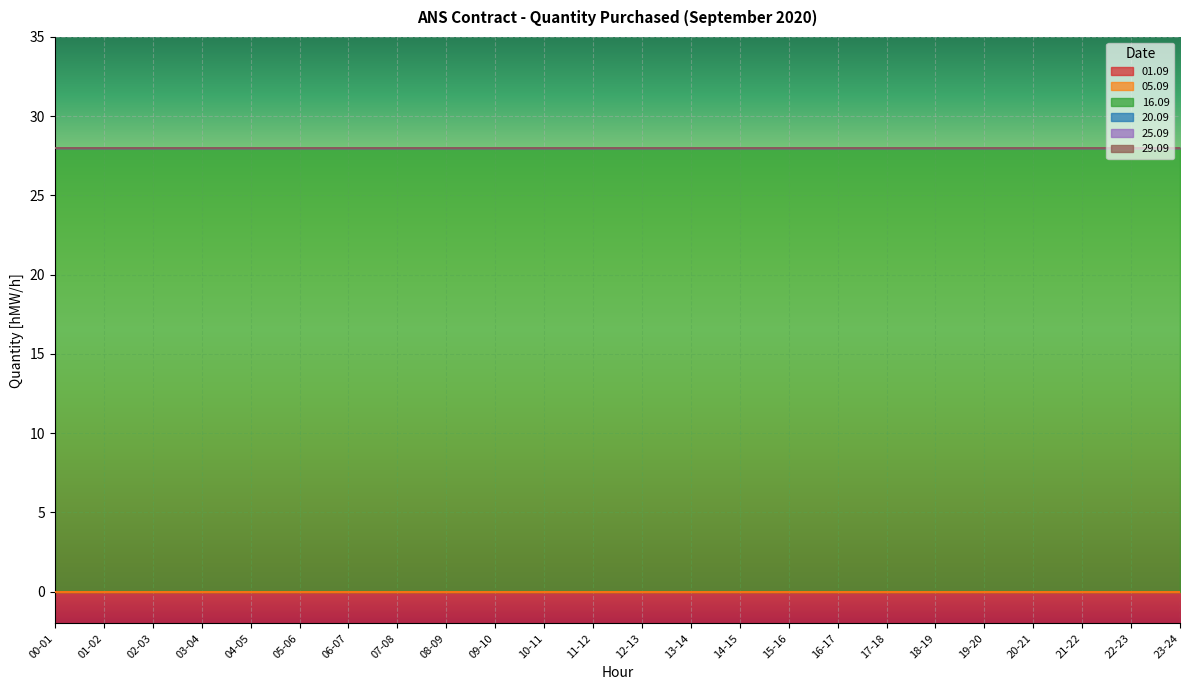

At which label is 01.09 closest to 0?

00-01